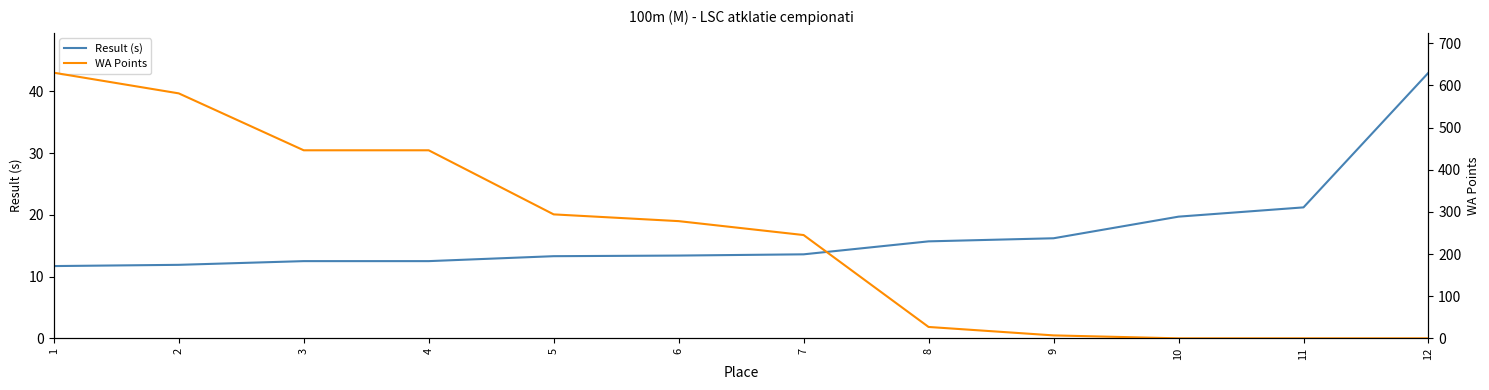

True or false: Result (s) and WA Points intersect in this chart.

True